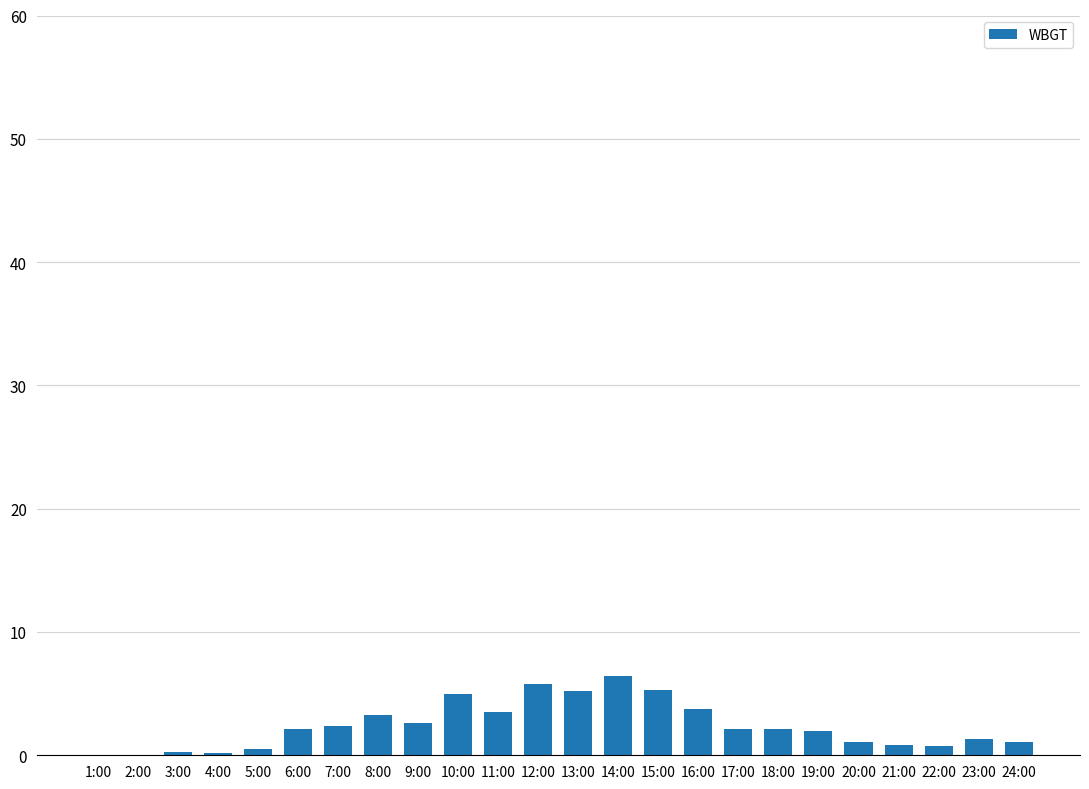

What is the maximum value shown in the chart?

6.4